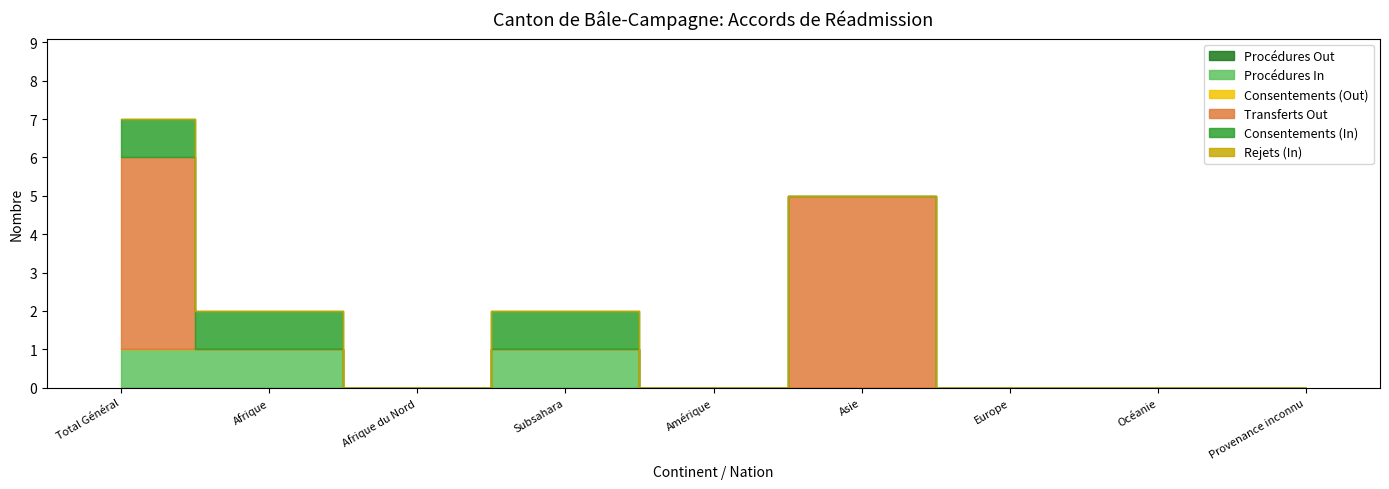

Rank the series by their maximum value, from lowest to highest.

Procédures Out, Consentements (Out), Rejets (In), Procédures In, Consentements (In), Transferts Out